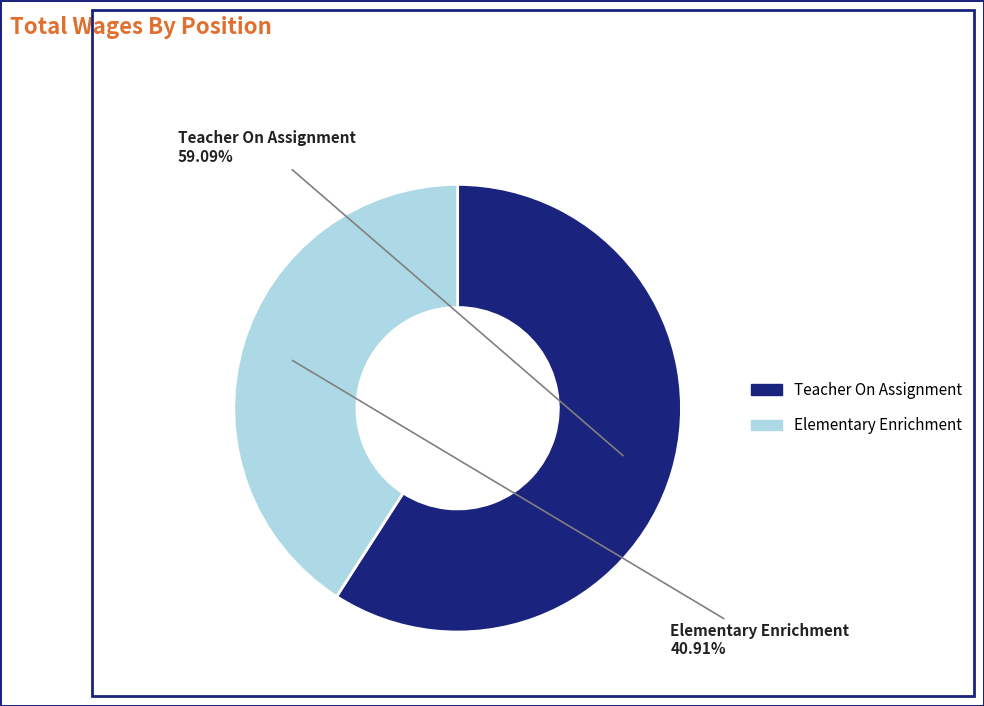

Does Teacher On Assignment account for over 50% of the chart?

Yes